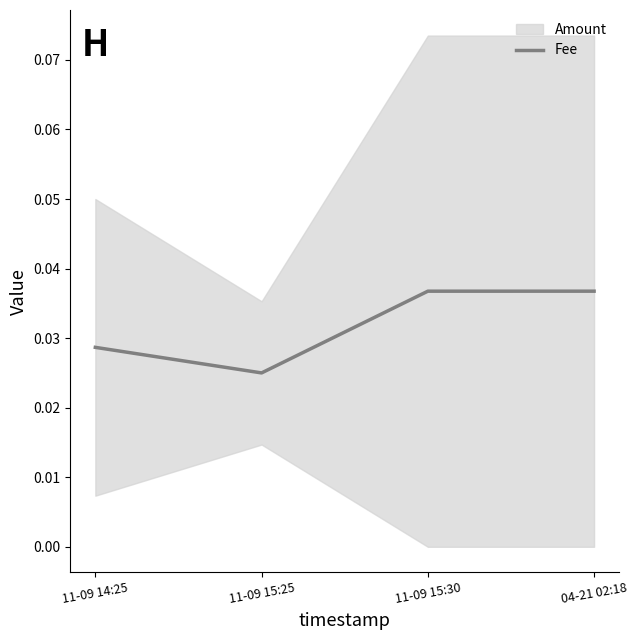

List the labels in order of value, smallest first.

11-09 15:25, 11-09 14:25, 11-09 15:30, 04-21 02:18